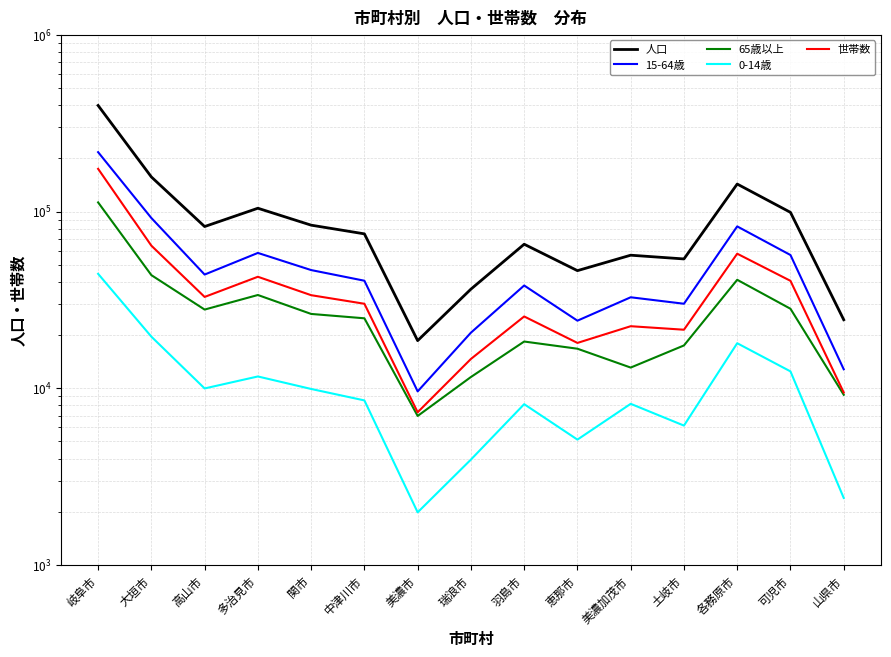

Count the number of data series in this chart.

5